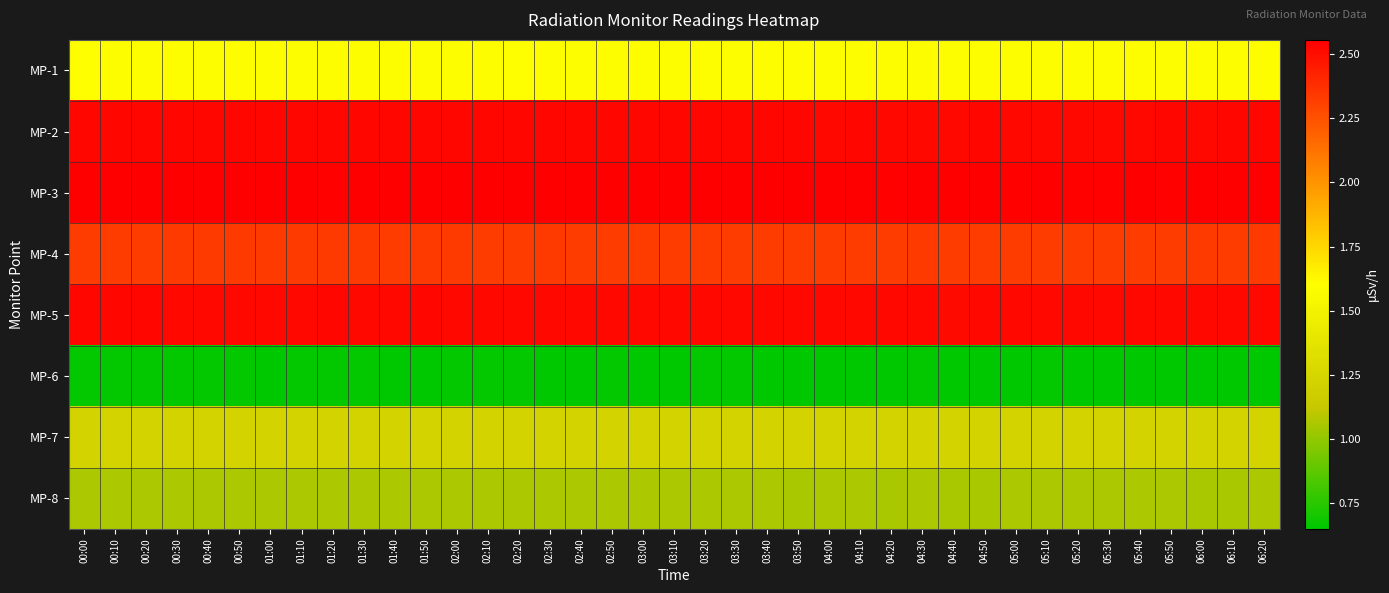

Reading left to right, what are all the values shown in this chart?

MP-1: 00:00=1.6	00:10=1.6	00:20=1.6	00:30=1.6	00:40=1.6	00:50=1.6	01:00=1.6	01:10=1.6	01:20=1.6	01:30=1.6	01:40=1.6	01:50=1.6	02:00=1.6	02:10=1.6	02:20=1.6	02:30=1.6	02:40=1.6	02:50=1.6	03:00=1.6	03:10=1.6	03:20=1.6	03:30=1.6	03:40=1.6	03:50=1.6	04:00=1.6	04:10=1.6	04:20=1.6	04:30=1.6	04:40=1.6	04:50=1.6	05:00=1.6	05:10=1.6	05:20=1.6	05:30=1.6	05:40=1.6	05:50=1.6	06:00=1.6	06:10=1.6	06:20=1.6
MP-2: 00:00=2.5	00:10=2.5	00:20=2.5	00:30=2.5	00:40=2.5	00:50=2.5	01:00=2.5	01:10=2.5	01:20=2.5	01:30=2.5	01:40=2.5	01:50=2.5	02:00=2.5	02:10=2.5	02:20=2.5	02:30=2.5	02:40=2.5	02:50=2.5	03:00=2.5	03:10=2.5	03:20=2.5	03:30=2.5	03:40=2.5	03:50=2.5	04:00=2.5	04:10=2.5	04:20=2.5	04:30=2.5	04:40=2.5	04:50=2.5	05:00=2.5	05:10=2.5	05:20=2.5	05:30=2.5	05:40=2.5	05:50=2.5	06:00=2.5	06:10=2.5	06:20=2.5
MP-3: 00:00=2.6	00:10=2.6	00:20=2.5	00:30=2.6	00:40=2.6	00:50=2.6	01:00=2.6	01:10=2.6	01:20=2.5	01:30=2.6	01:40=2.6	01:50=2.6	02:00=2.6	02:10=2.6	02:20=2.5	02:30=2.6	02:40=2.5	02:50=2.5	03:00=2.5	03:10=2.5	03:20=2.5	03:30=2.6	03:40=2.5	03:50=2.6	04:00=2.5	04:10=2.5	04:20=2.5	04:30=2.6	04:40=2.6	04:50=2.5	05:00=2.5	05:10=2.5	05:20=2.5	05:30=2.5	05:40=2.5	05:50=2.5	06:00=2.5	06:10=2.5	06:20=2.5
MP-4: 00:00=2.3	00:10=2.3	00:20=2.3	00:30=2.3	00:40=2.3	00:50=2.3	01:00=2.3	01:10=2.3	01:20=2.3	01:30=2.3	01:40=2.3	01:50=2.3	02:00=2.3	02:10=2.3	02:20=2.3	02:30=2.3	02:40=2.3	02:50=2.3	03:00=2.3	03:10=2.3	03:20=2.3	03:30=2.3	03:40=2.3	03:50=2.3	04:00=2.3	04:10=2.3	04:20=2.3	04:30=2.3	04:40=2.3	04:50=2.3	05:00=2.3	05:10=2.3	05:20=2.3	05:30=2.3	05:40=2.3	05:50=2.3	06:00=2.3	06:10=2.3	06:20=2.3
MP-5: 00:00=2.5	00:10=2.5	00:20=2.5	00:30=2.5	00:40=2.5	00:50=2.5	01:00=2.5	01:10=2.5	01:20=2.5	01:30=2.5	01:40=2.5	01:50=2.5	02:00=2.5	02:10=2.5	02:20=2.5	02:30=2.5	02:40=2.5	02:50=2.5	03:00=2.5	03:10=2.5	03:20=2.5	03:30=2.5	03:40=2.5	03:50=2.5	04:00=2.5	04:10=2.5	04:20=2.5	04:30=2.5	04:40=2.5	04:50=2.5	05:00=2.5	05:10=2.5	05:20=2.5	05:30=2.5	05:40=2.5	05:50=2.5	06:00=2.5	06:10=2.5	06:20=2.5
MP-6: 00:00=0.7	00:10=0.7	00:20=0.7	00:30=0.7	00:40=0.7	00:50=0.7	01:00=0.7	01:10=0.7	01:20=0.7	01:30=0.7	01:40=0.7	01:50=0.7	02:00=0.7	02:10=0.7	02:20=0.7	02:30=0.7	02:40=0.7	02:50=0.7	03:00=0.7	03:10=0.7	03:20=0.7	03:30=0.7	03:40=0.7	03:50=0.7	04:00=0.7	04:10=0.7	04:20=0.7	04:30=0.7	04:40=0.7	04:50=0.7	05:00=0.7	05:10=0.7	05:20=0.7	05:30=0.7	05:40=0.7	05:50=0.7	06:00=0.7	06:10=0.7	06:20=0.7
MP-7: 00:00=1.2	00:10=1.2	00:20=1.2	00:30=1.2	00:40=1.2	00:50=1.2	01:00=1.2	01:10=1.2	01:20=1.2	01:30=1.2	01:40=1.2	01:50=1.2	02:00=1.2	02:10=1.2	02:20=1.2	02:30=1.2	02:40=1.2	02:50=1.2	03:00=1.2	03:10=1.2	03:20=1.2	03:30=1.2	03:40=1.2	03:50=1.2	04:00=1.2	04:10=1.2	04:20=1.2	04:30=1.2	04:40=1.2	04:50=1.2	05:00=1.2	05:10=1.2	05:20=1.2	05:30=1.2	05:40=1.2	05:50=1.2	06:00=1.2	06:10=1.2	06:20=1.2
MP-8: 00:00=1.1	00:10=1.1	00:20=1.1	00:30=1.1	00:40=1.1	00:50=1.1	01:00=1.1	01:10=1.1	01:20=1.1	01:30=1.1	01:40=1.1	01:50=1.1	02:00=1.1	02:10=1.1	02:20=1.1	02:30=1.1	02:40=1.1	02:50=1.1	03:00=1.1	03:10=1.1	03:20=1.1	03:30=1.1	03:40=1.1	03:50=1.1	04:00=1.1	04:10=1.1	04:20=1.1	04:30=1.1	04:40=1.1	04:50=1.1	05:00=1.1	05:10=1.1	05:20=1.1	05:30=1.1	05:40=1.1	05:50=1.1	06:00=1.1	06:10=1.1	06:20=1.1